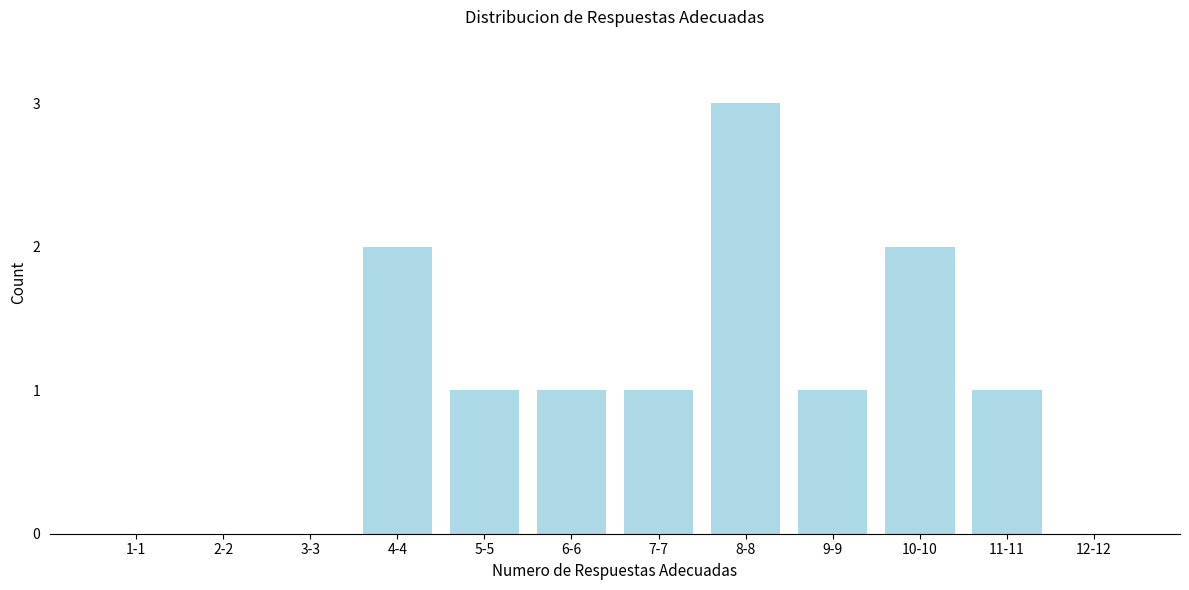

Reading left to right, extract all data points from this chart.

1-1=0	2-2=0	3-3=0	4-4=2	5-5=1	6-6=1	7-7=1	8-8=3	9-9=1	10-10=2	11-11=1	12-12=0